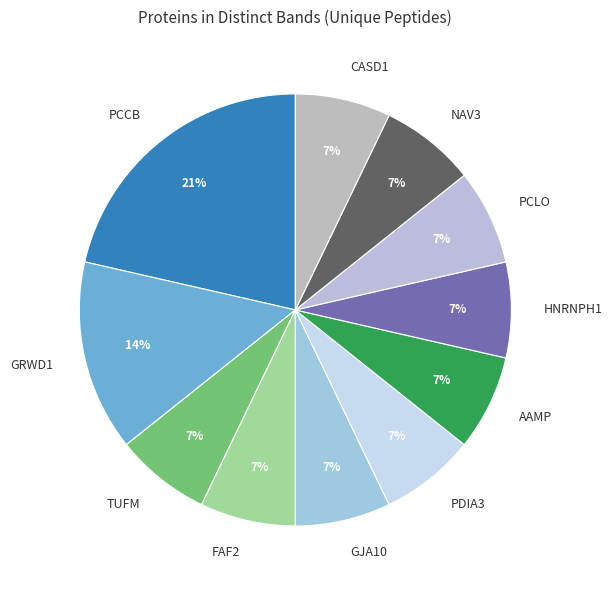

Is the sum of PCCB and TUFM greater than half?

No